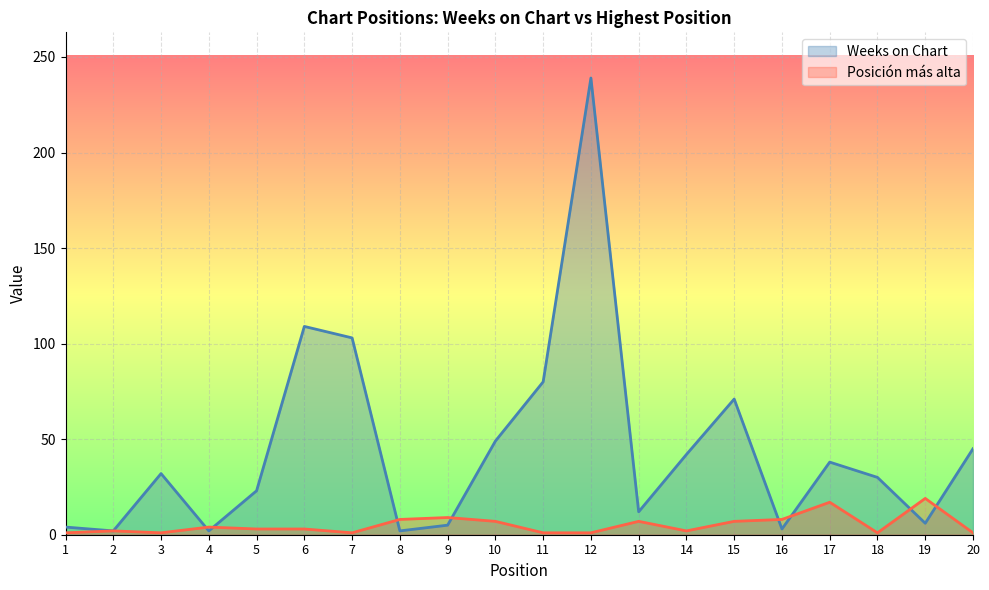

How many times do Posicion mas alta and Weeks on Chart cross each other?

8